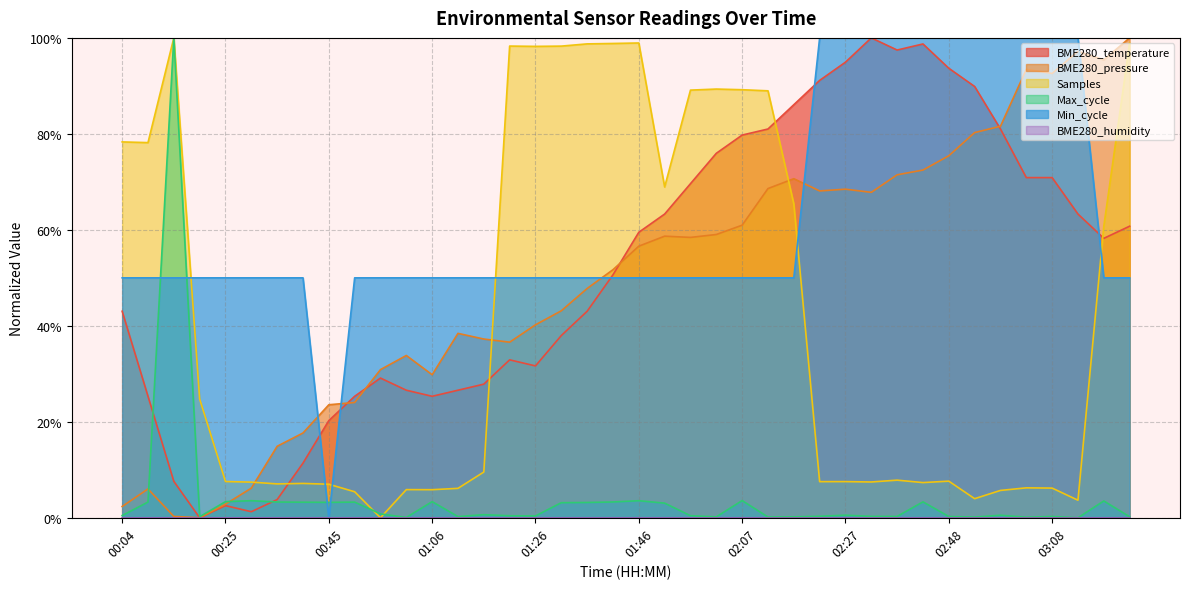

What is the value of the 12th point from the left?

26.6